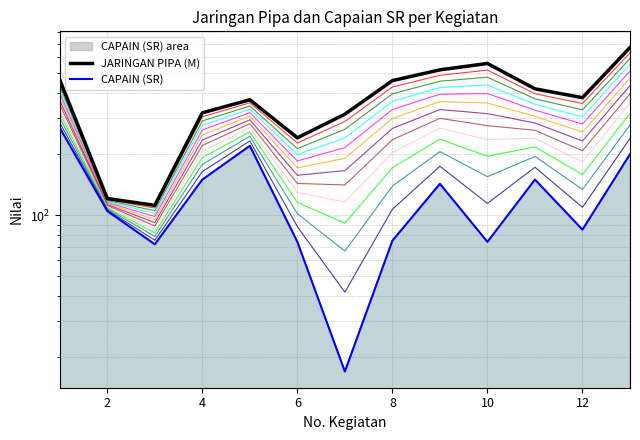

What is the approximate value of JARINGAN PIPA (M) at 4, to the nearest 100?

300